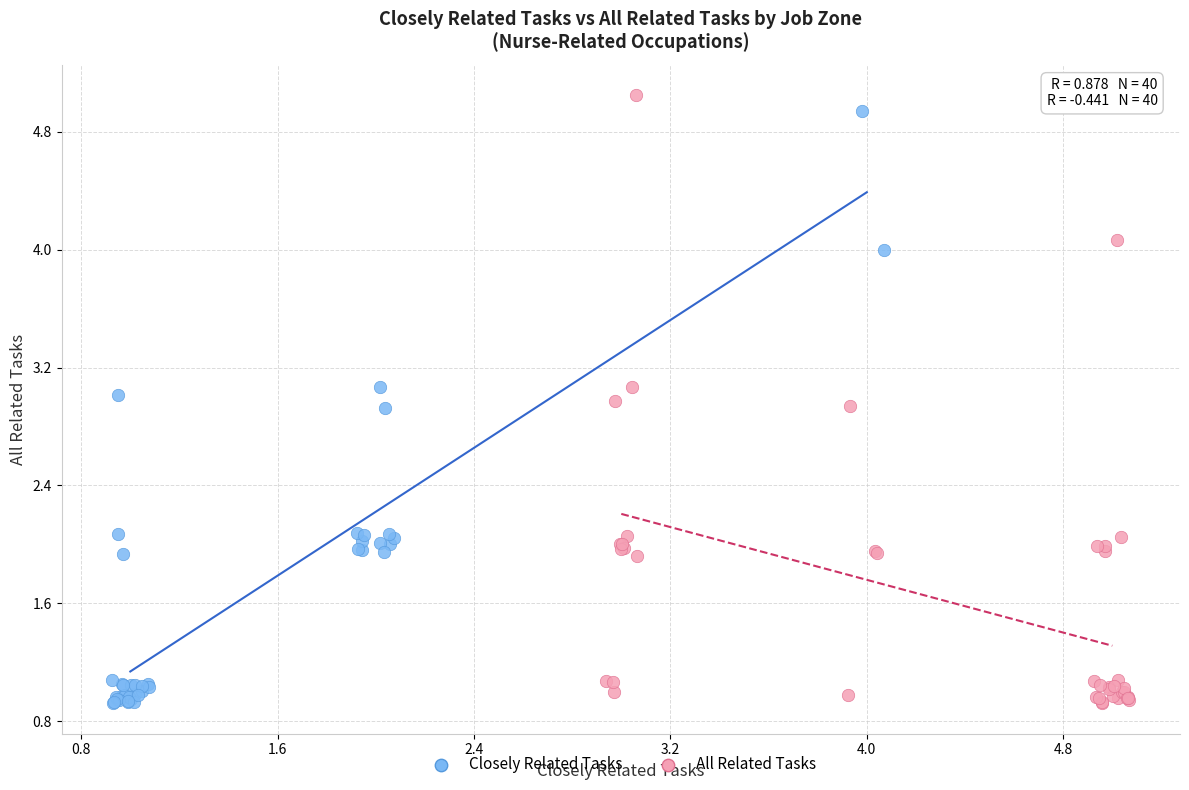

Which series has the widest spread of Y values?

All Related Tasks